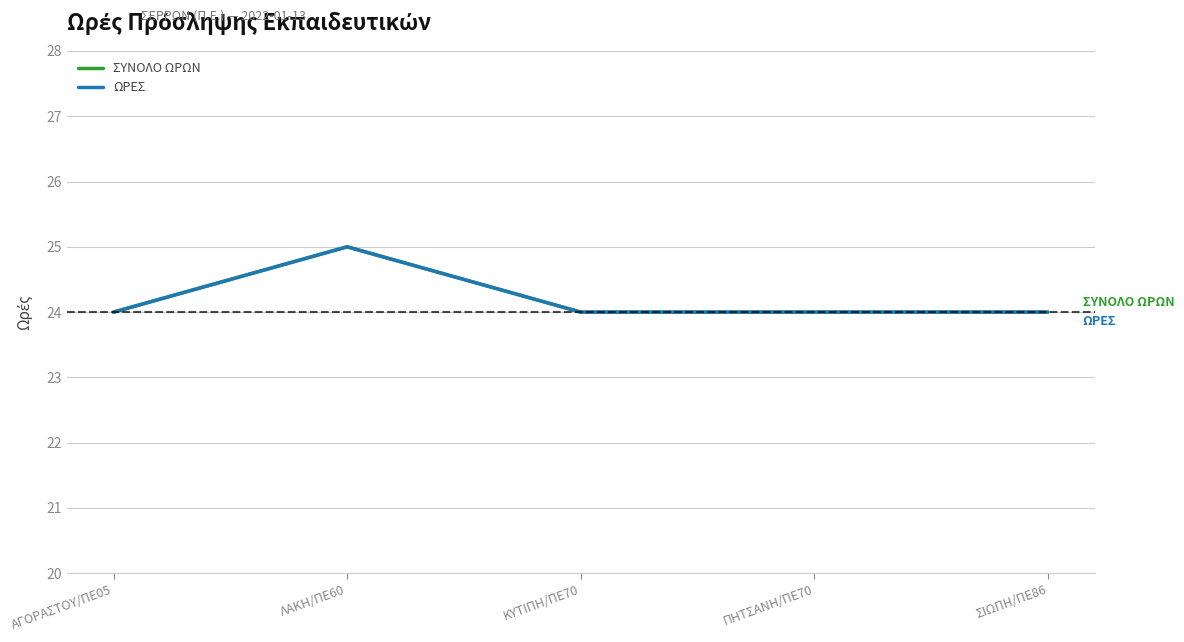

At how many categories does at least one series exceed 24?

1